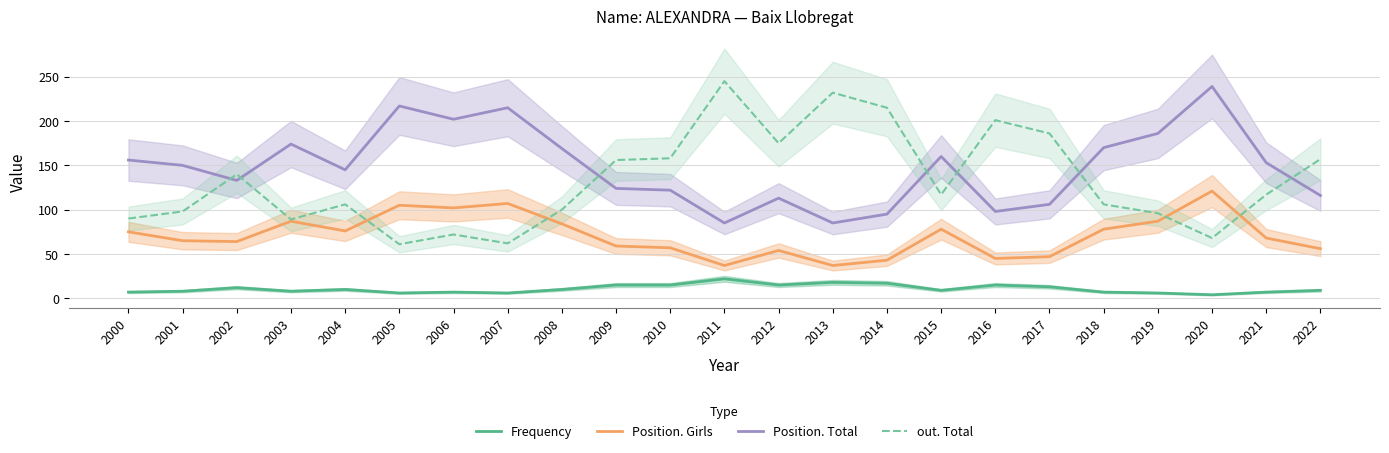

What is the total value across all series at 2018?

361